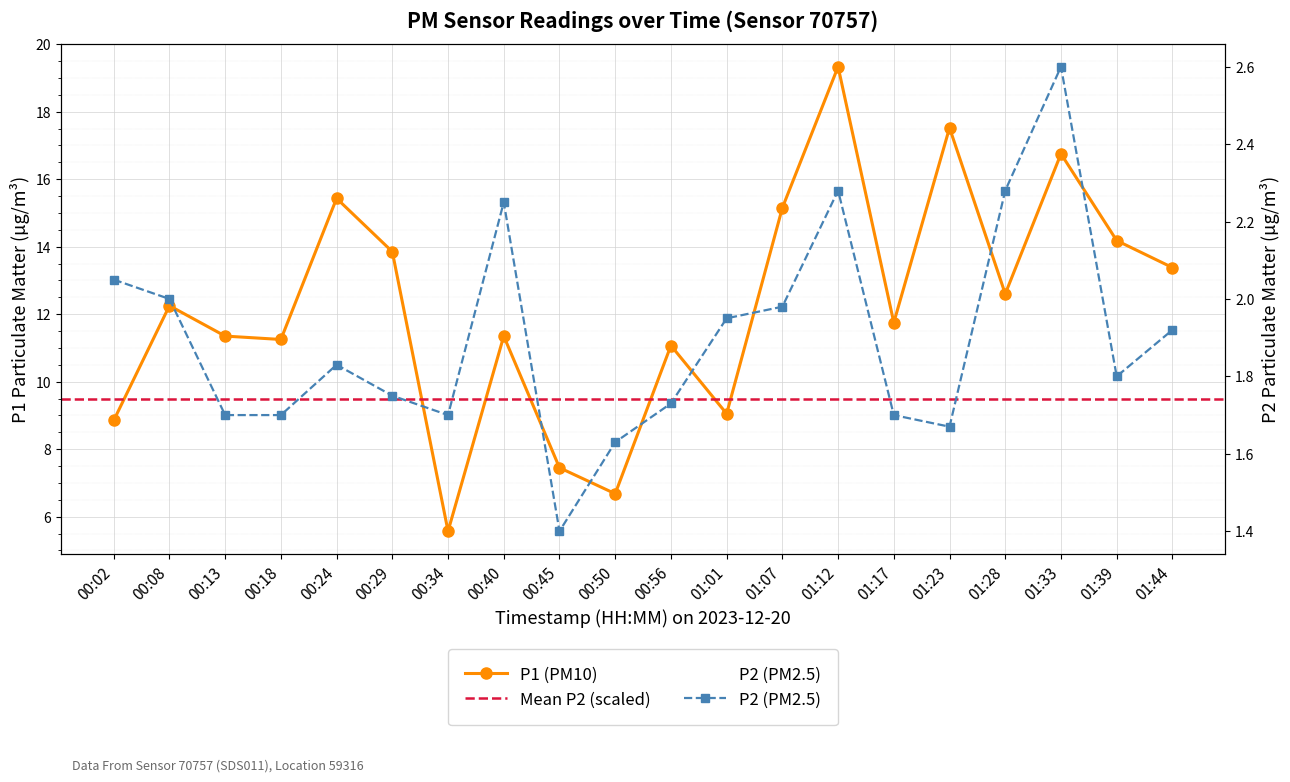

What is the highest value of the P2 series?

2.6